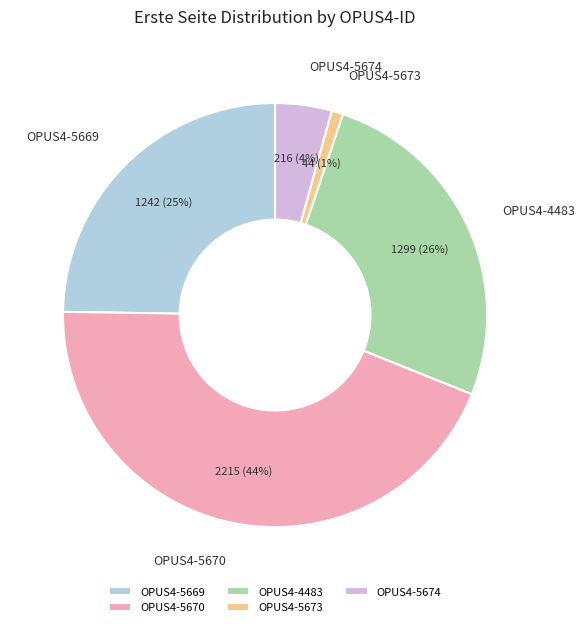

Do OPUS4-5669 and OPUS4-5673 together represent more than half of the pie?

No